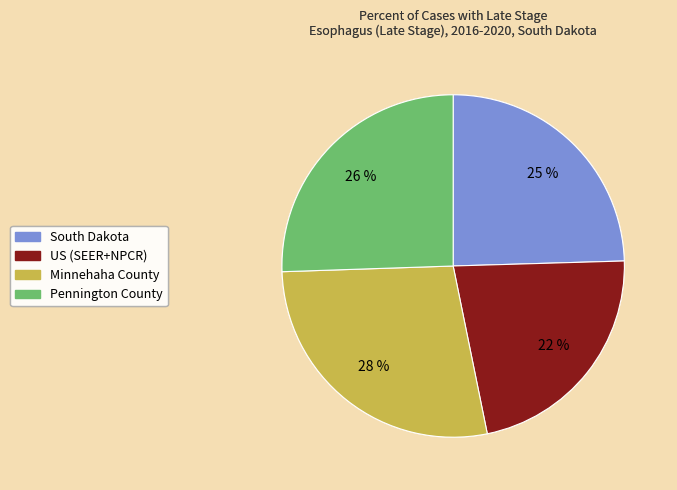

To the nearest percent, what is the combined percentage of Minnehaha County and South Dakota?

52%